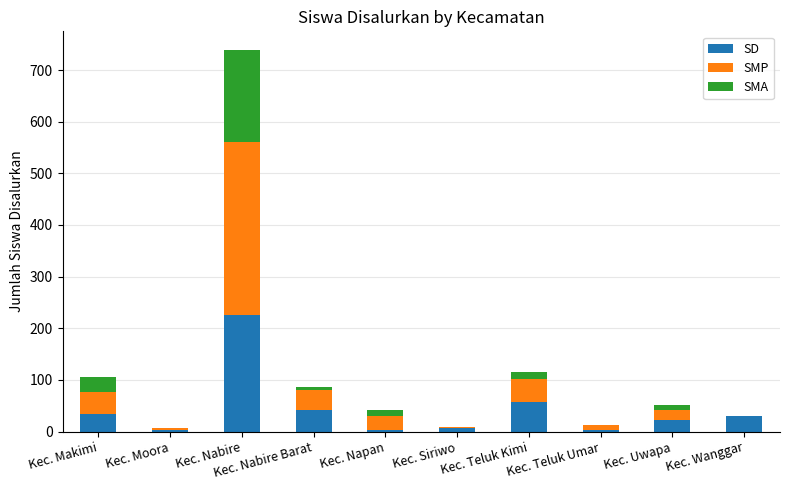

Count the number of data series in this chart.

3